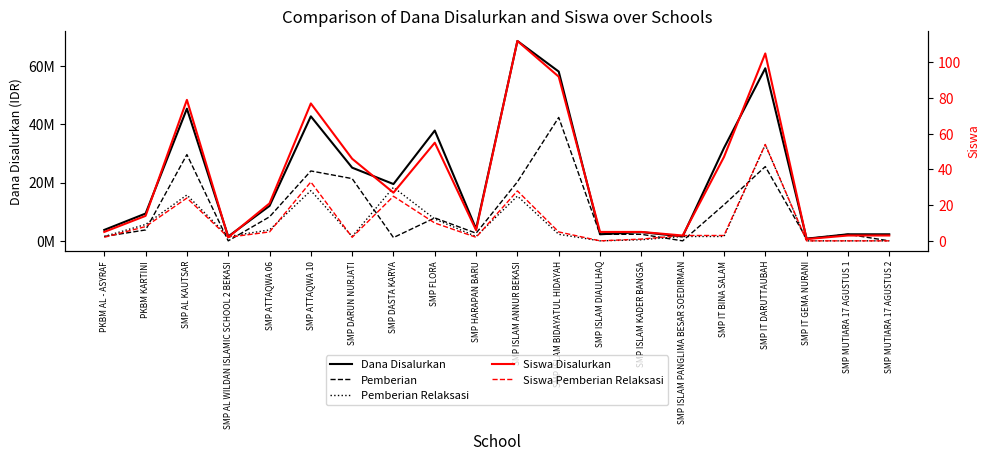

Which category has the lowest value in the Siswa Pemberian Relaksasi series?

SMP ISLAM DIAULHAQ